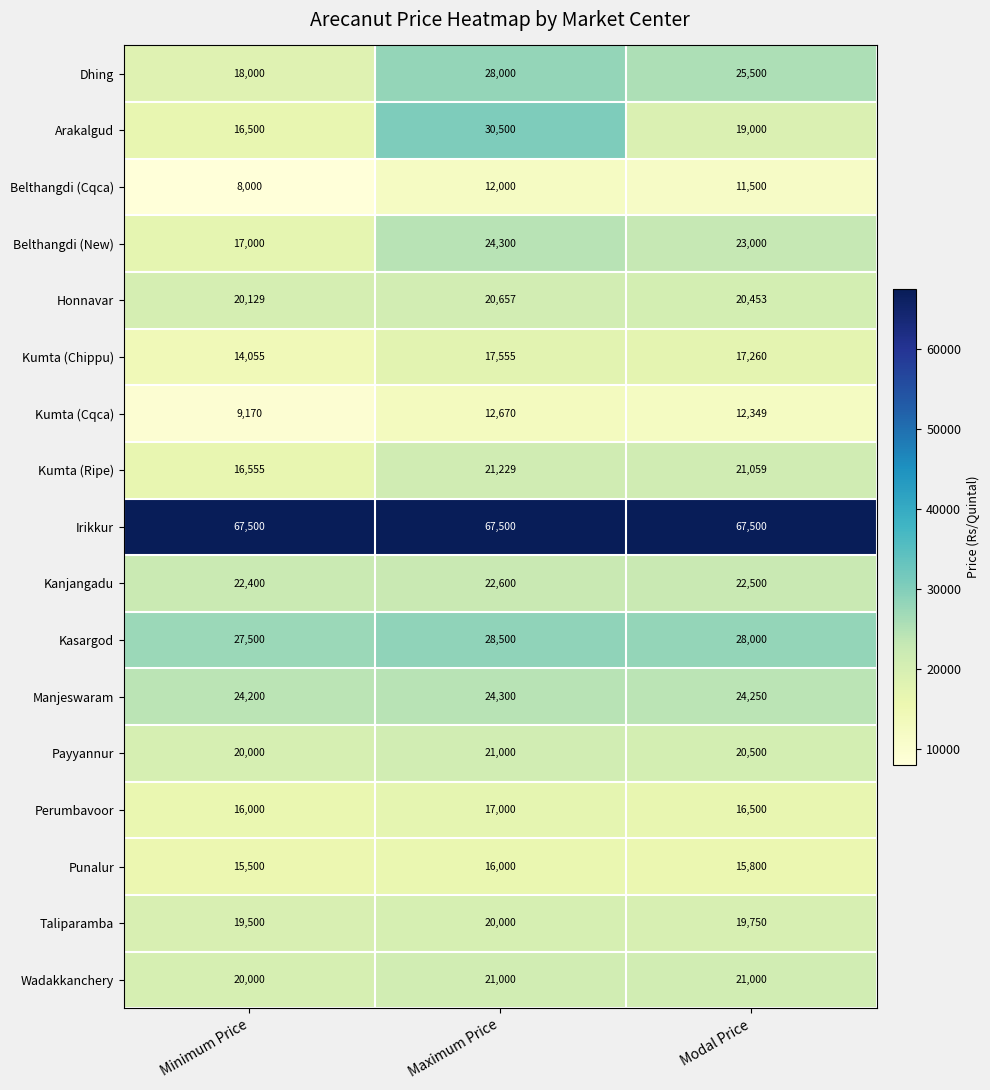

What is the minimum value for Kumta (Chippu)?

14055